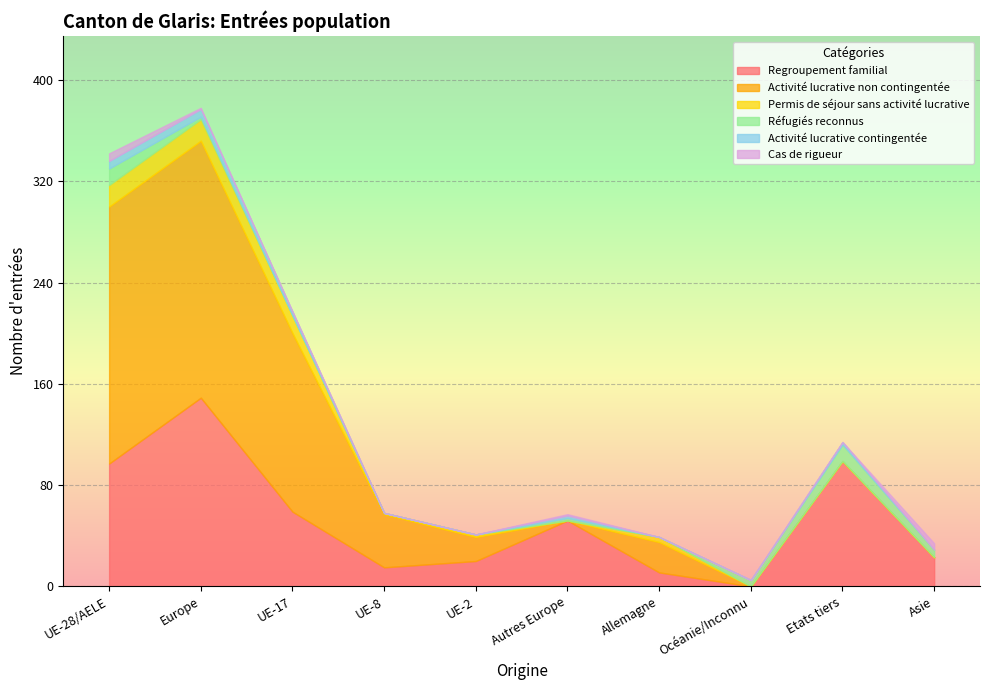

What is the difference between the Activité lucrative contingentée values at UE-17 and Océanie/Inconnu?

3